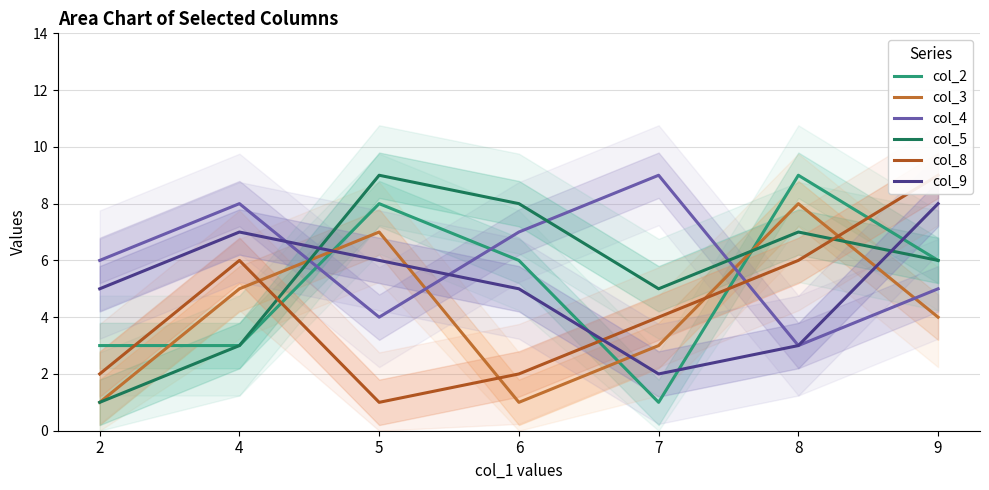

What is the sum of all col_8 values?

30